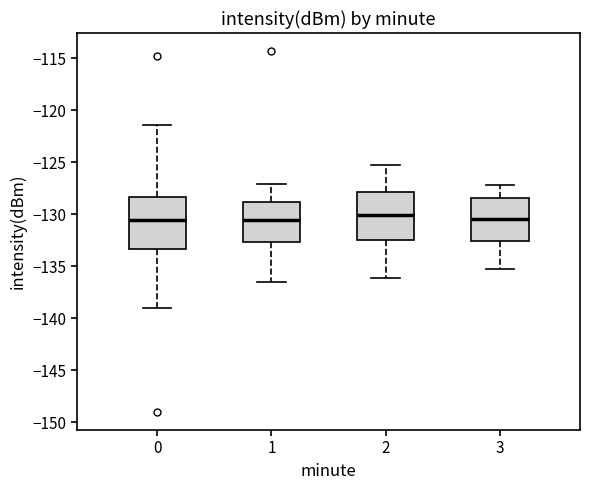

Where does the upper whisker of the box at x = 3 end on the y-axis? The values are not printed on the chart, so give them approximately, as read against the axis.

-127.0